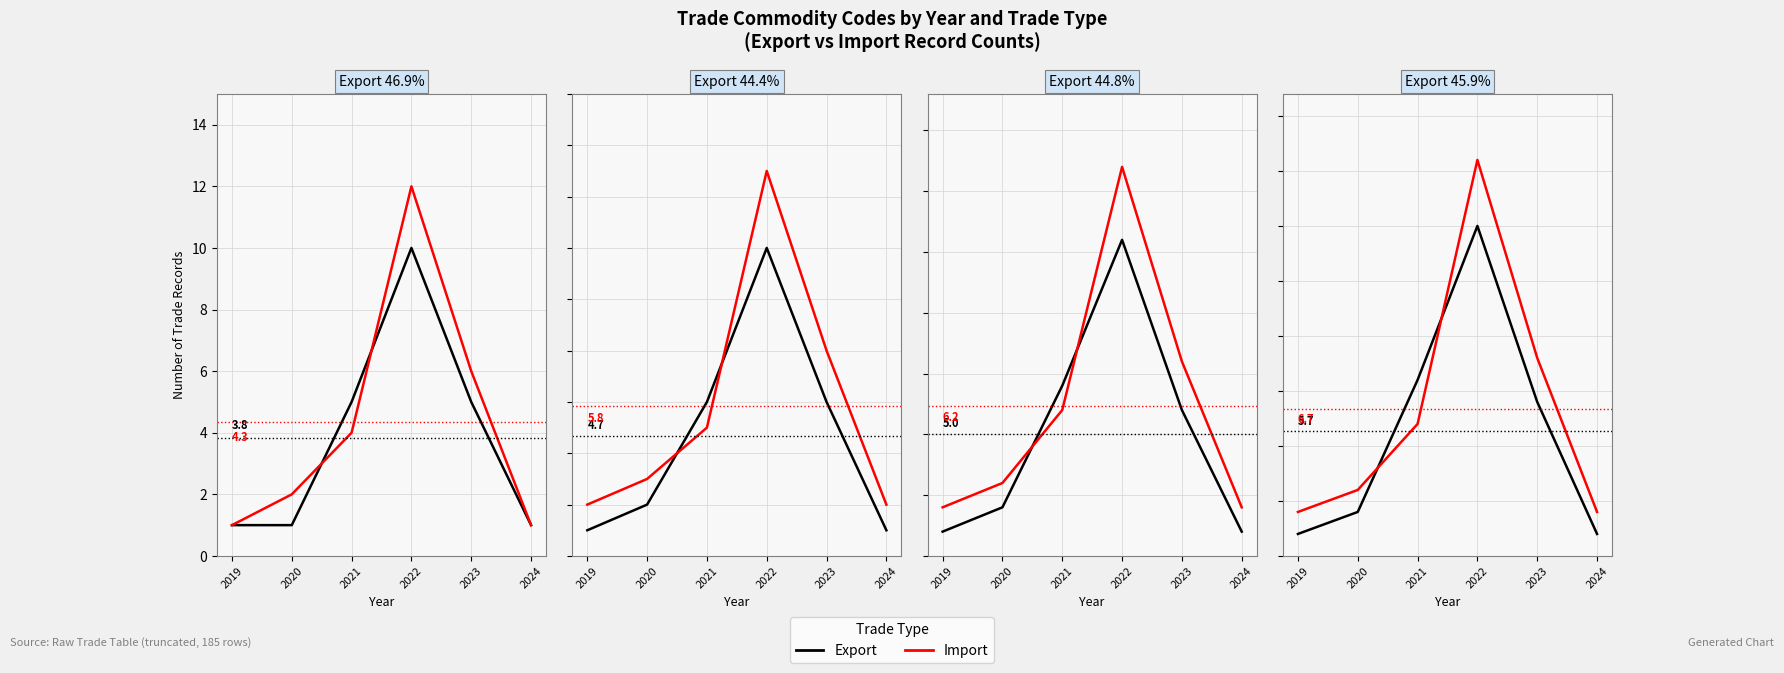

Which series has the largest range (max minus min)?

Import